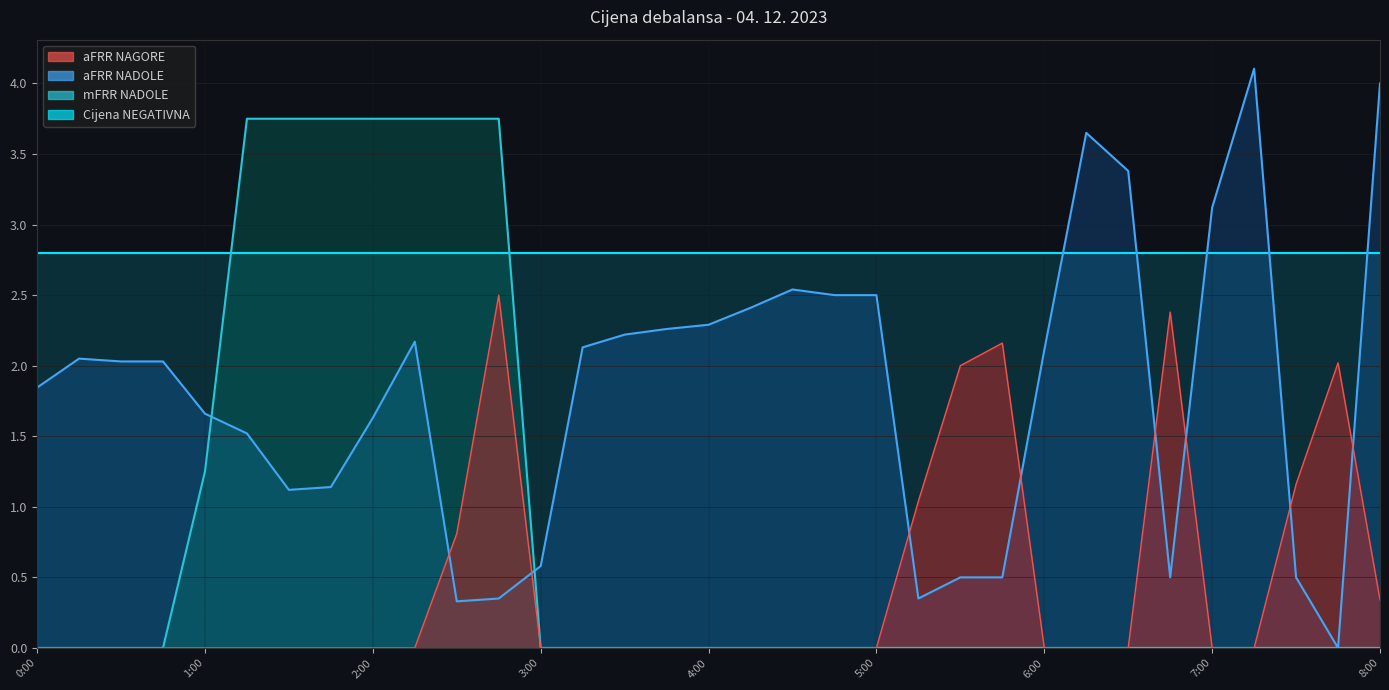

Is it true that aFRR NAGORE equals 0.3 at 8:00?

True